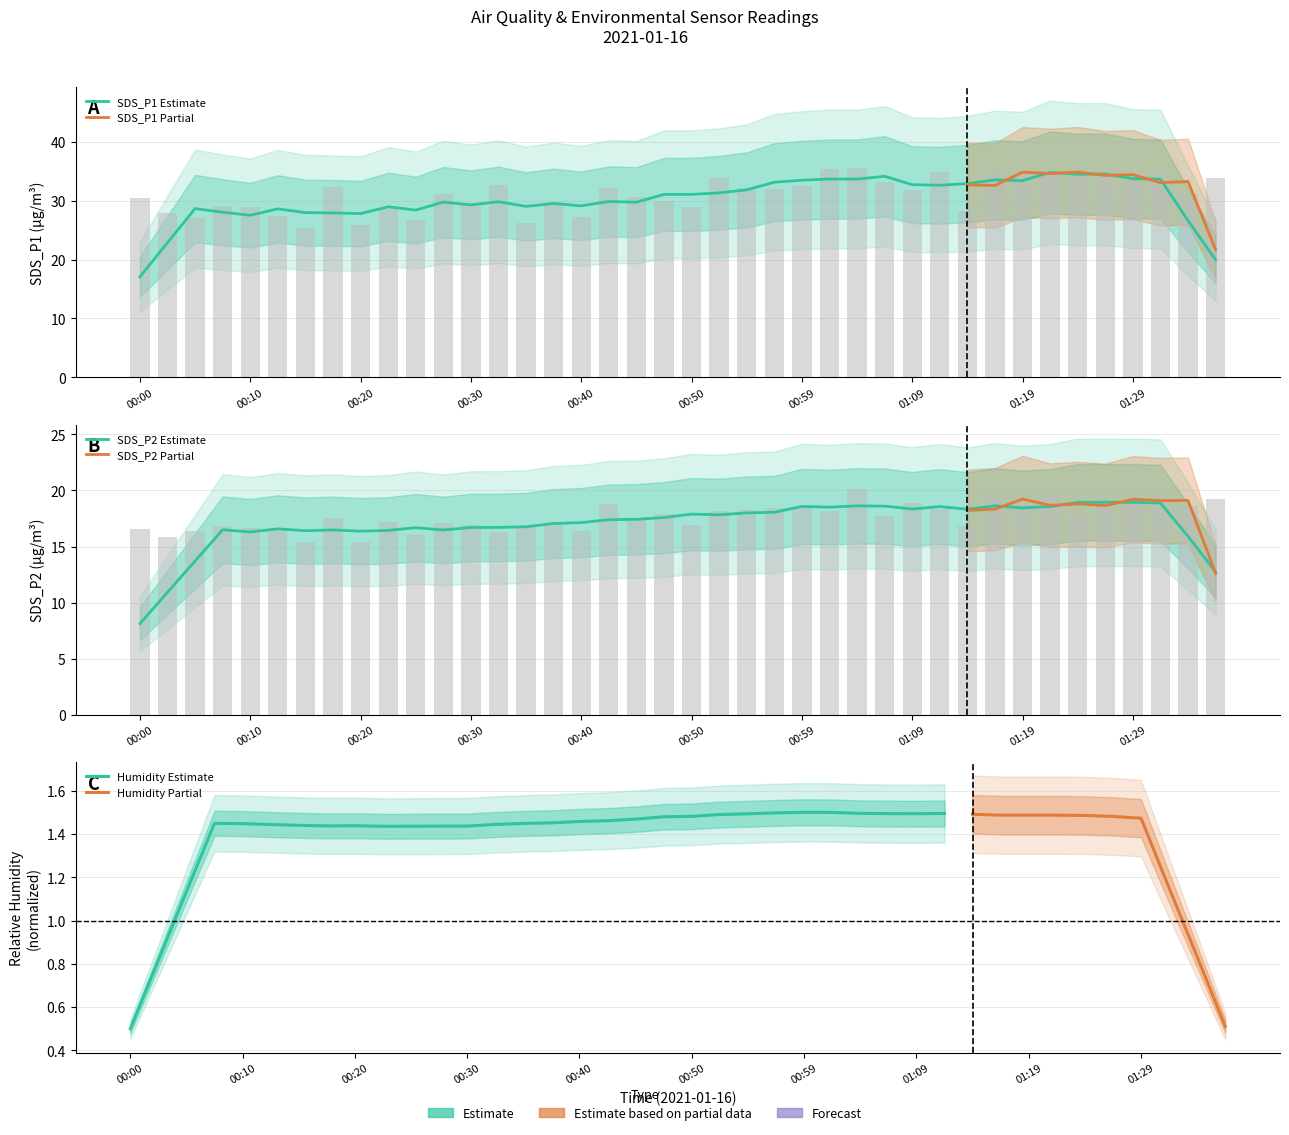

What is the total value across all series at 01:21?

54.7